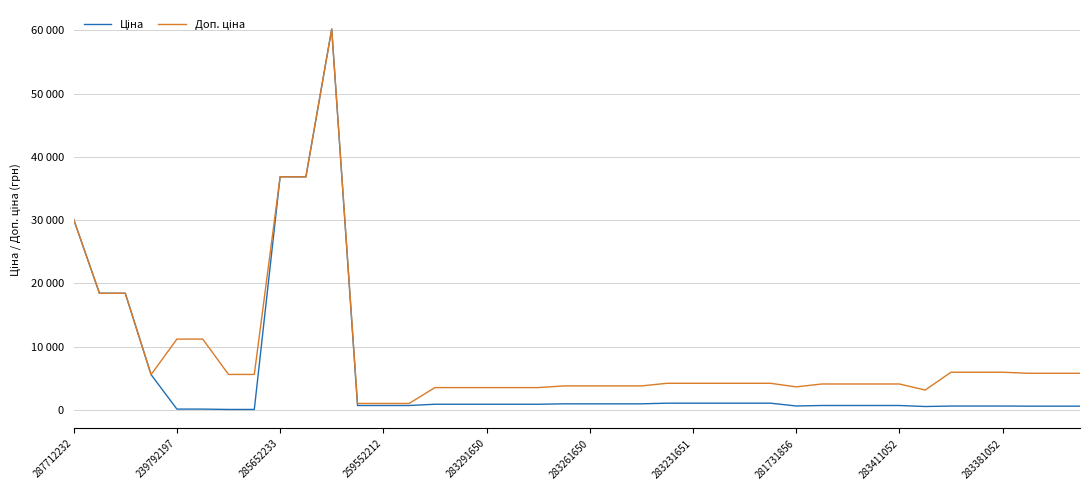

Does the chart display data point markers on the line(s)?

No